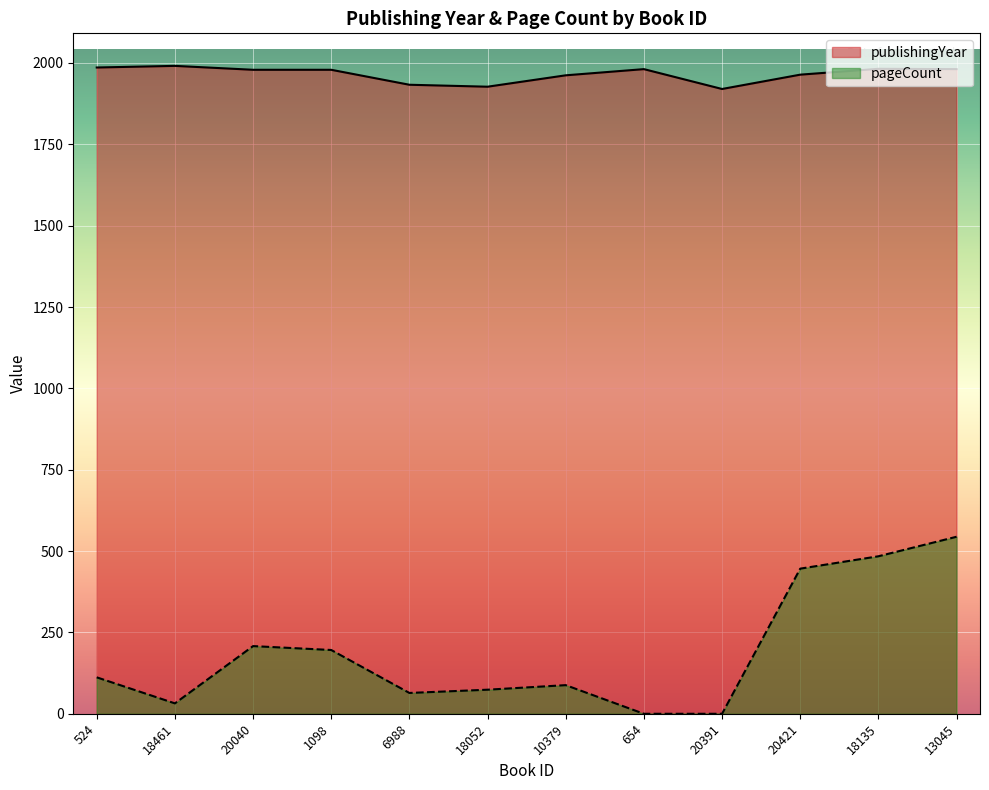

What are all the series names shown in the legend?

publishingYear, pageCount